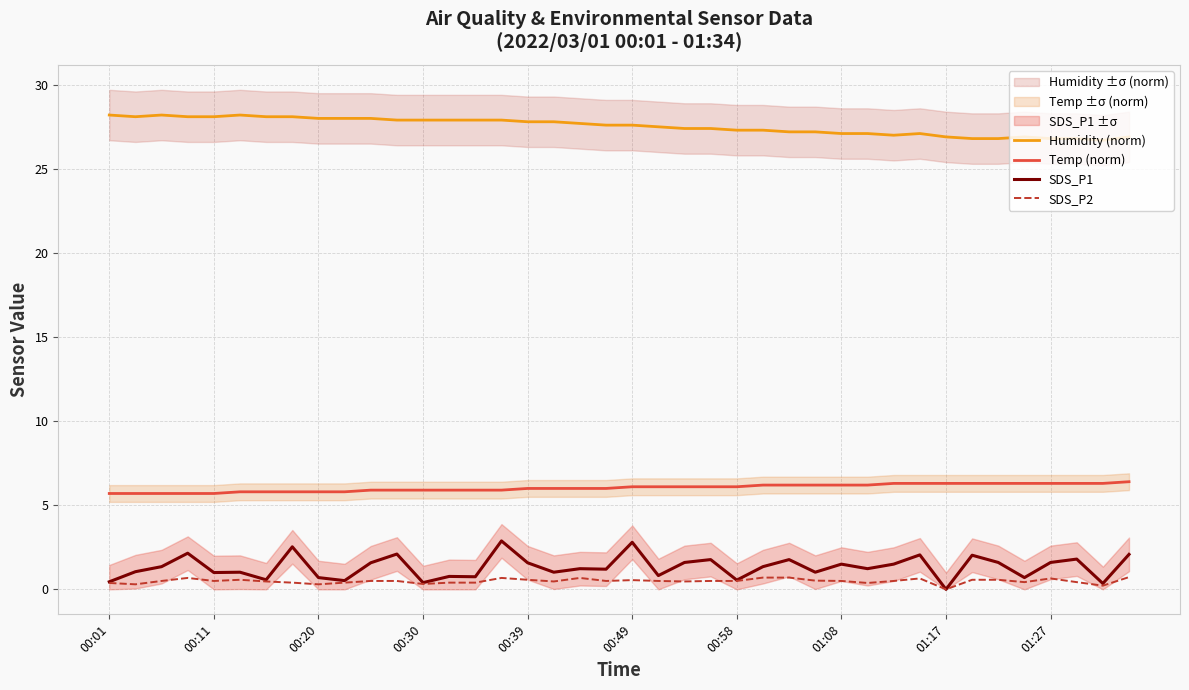

Count the number of categories in the chart.

40